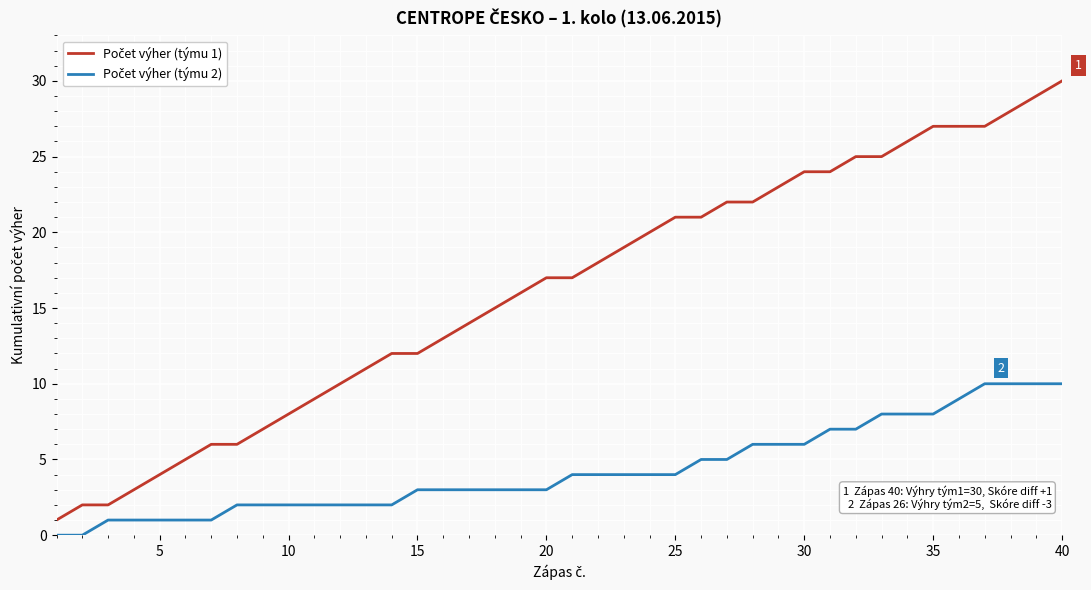

Is this an area chart (filled region under the line)?

No